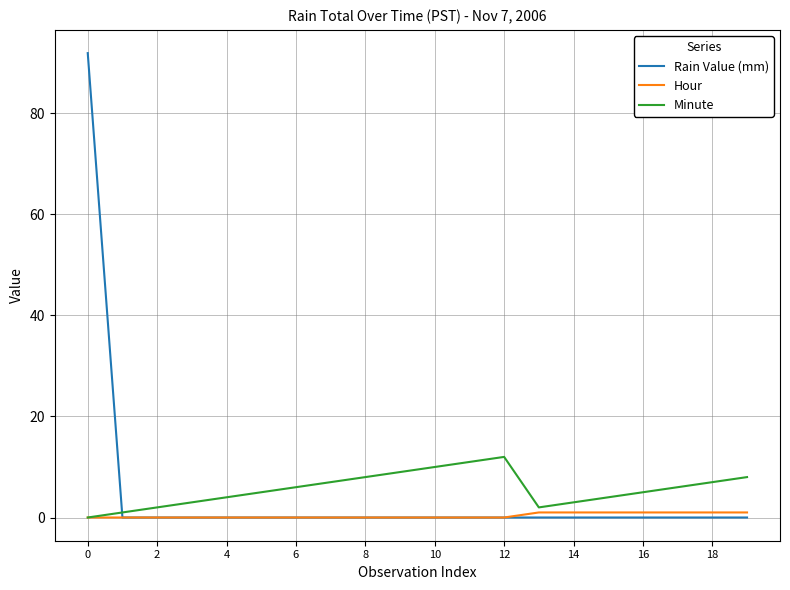

Which series has the largest range (max minus min)?

Rain Value (mm)